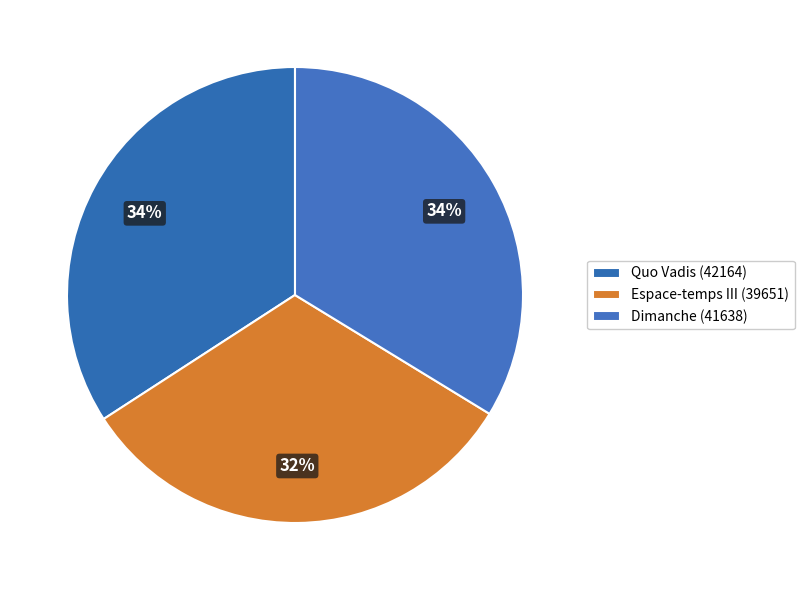

Count the number of slices in the pie.

3